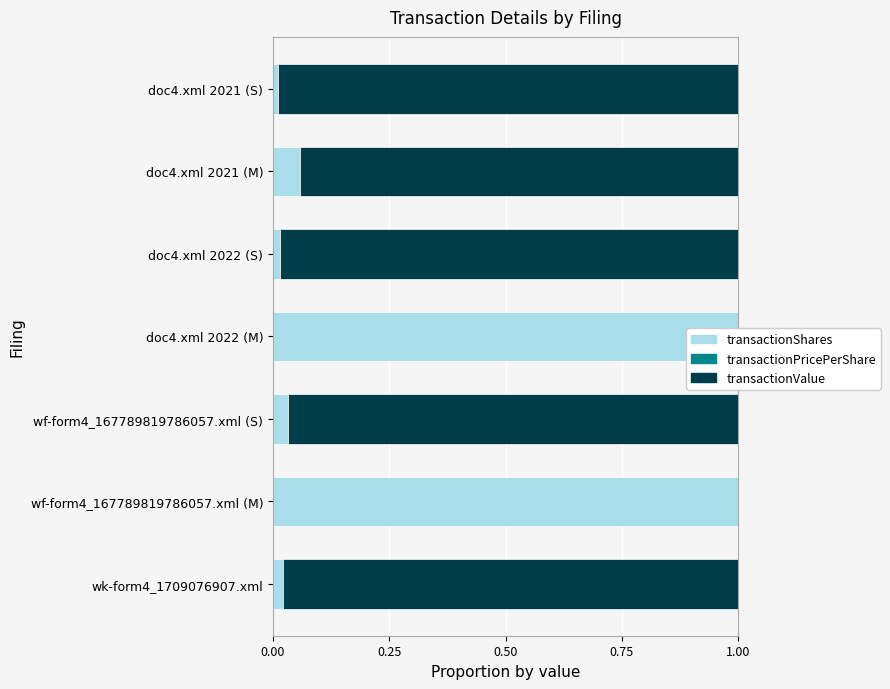

Reading left to right, what are all the values shown in this chart?

transactionShares: 0.0	1.0	0.0	1.0	0.0	0.1	0.0
transactionPricePerShare: 0.0	0.0	0.0	0.0	0.0	0.0	0.0
transactionValue: 1.0	0.0	1.0	0.0	1.0	0.9	1.0